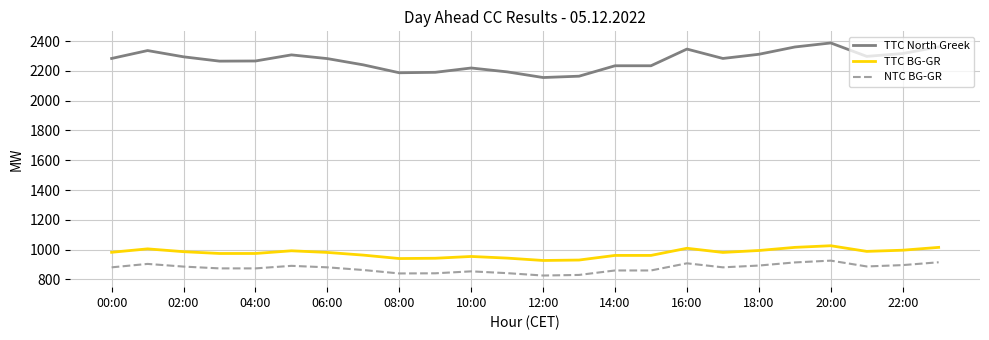

How many categories are shown in the chart?

24